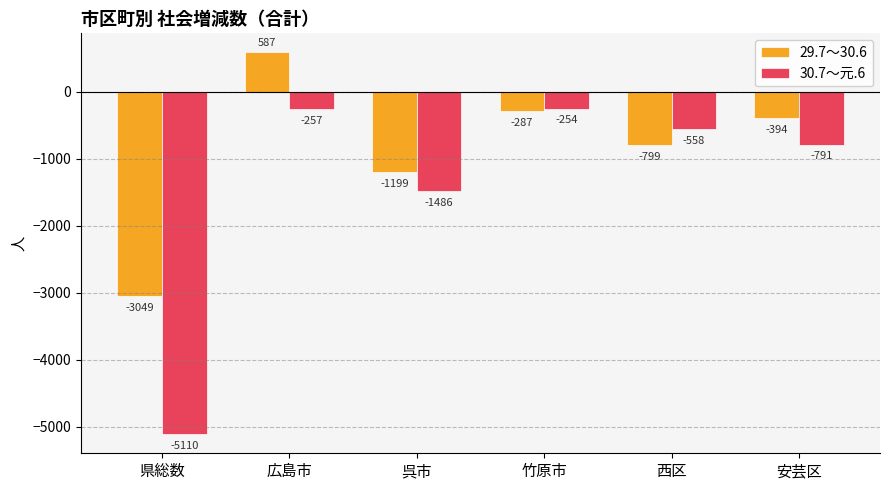

Rank the series by their maximum value, from lowest to highest.

30.7～元.6, 29.7～30.6